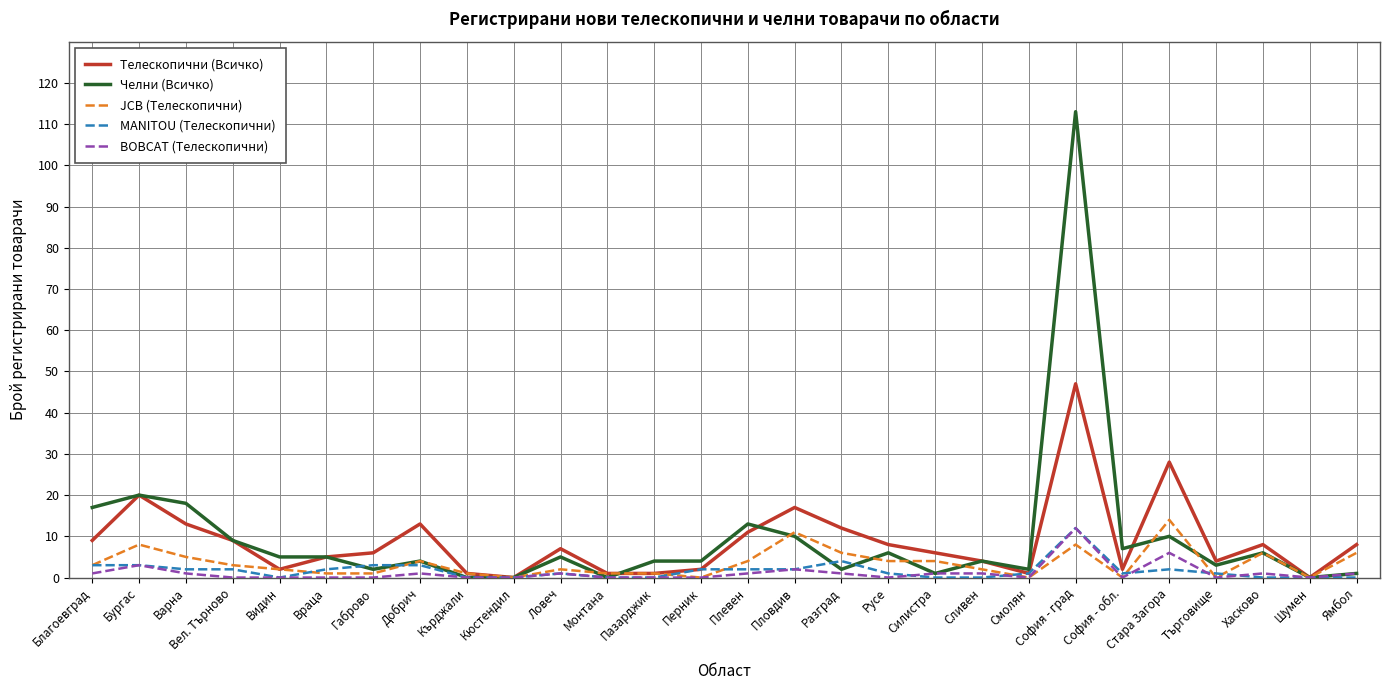

At which label is Телескопични (Всичко) closest to 23?

Бургас